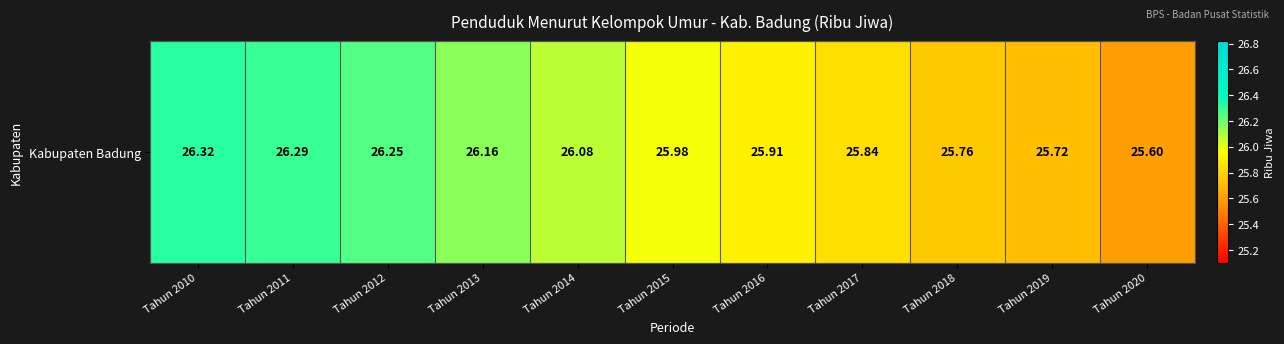

Read the value at Tahun 2017.

25.8